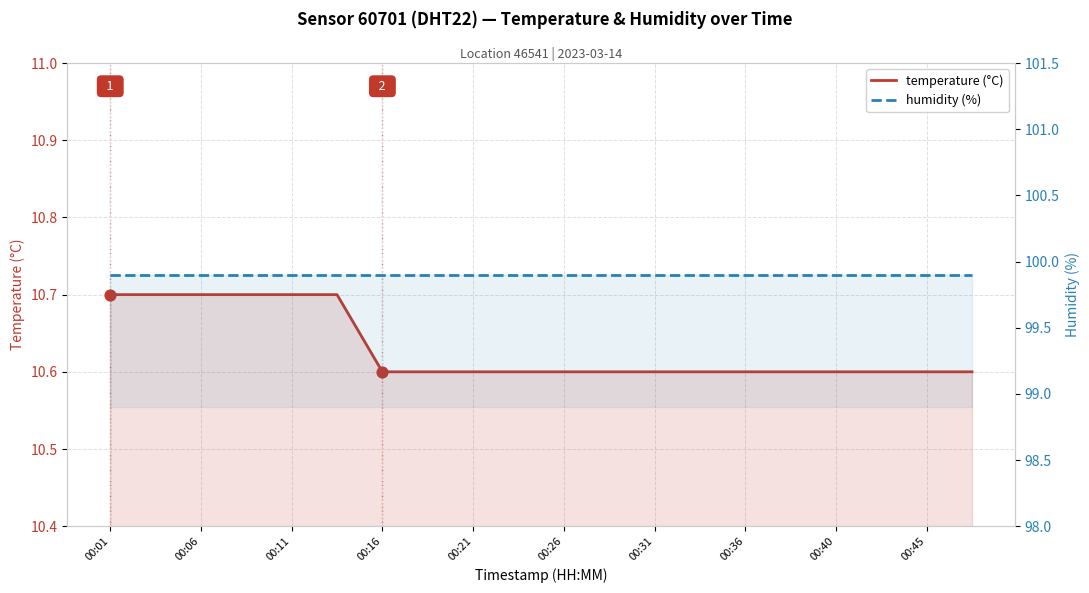

What is the total value across all series at 00:06?

110.6